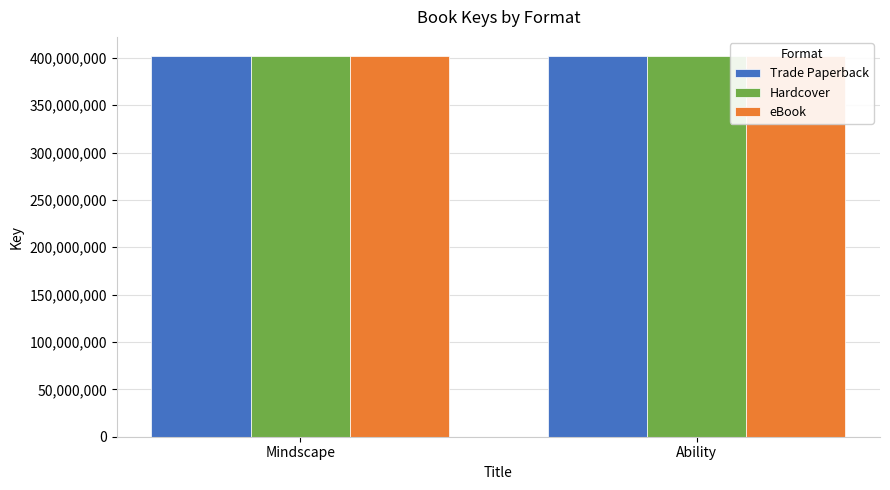

Reading left to right, what are all the values shown in this chart?

Trade Paperback: 401990244	401986471
Hardcover: 401990244	401986471
eBook: 401990244	401986471